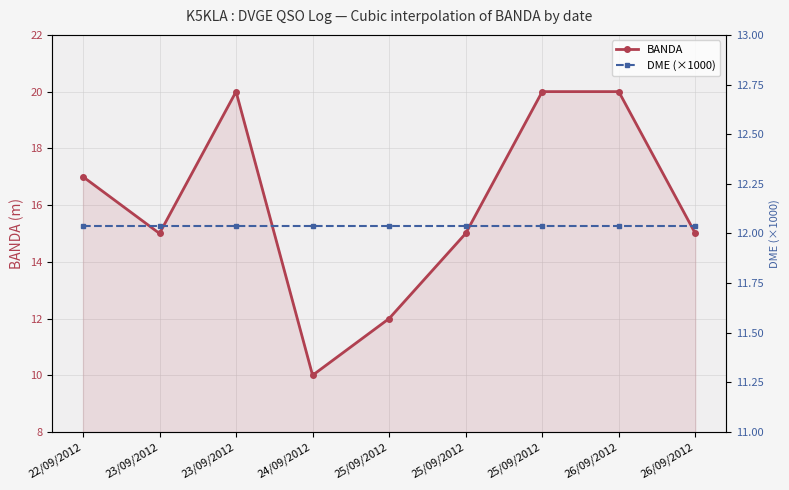

Between 22/09/2012 and 23/09/2012, which series saw the biggest shift?

BANDA